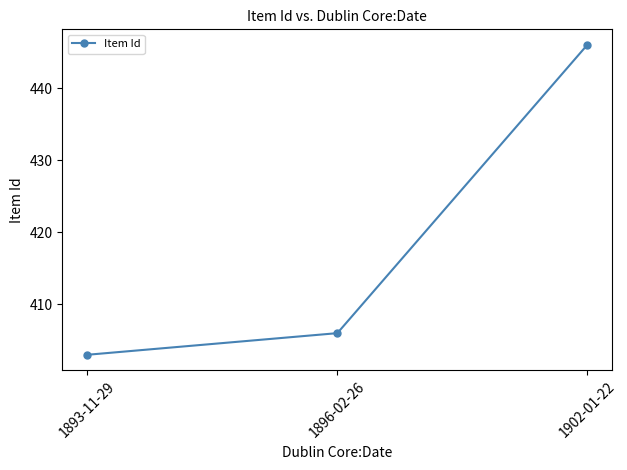

Between 1896-02-26 and 1902-01-22, which is larger?

1902-01-22